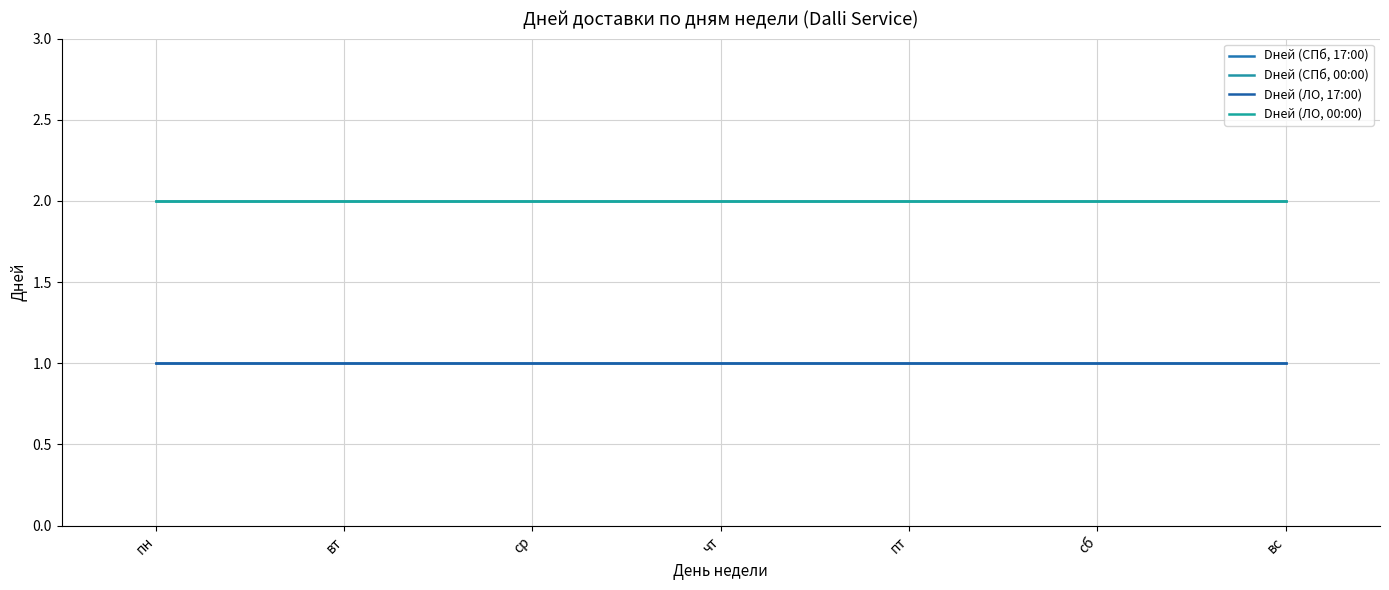

How many lines are shown in the chart?

4